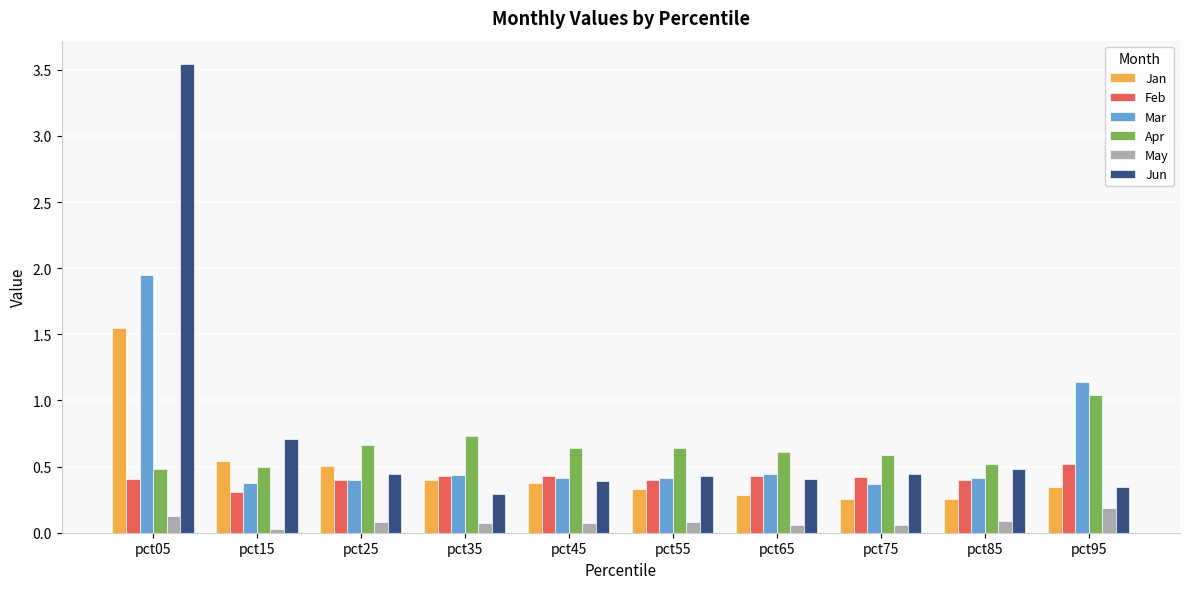

Which series has the largest range (max minus min)?

Jun